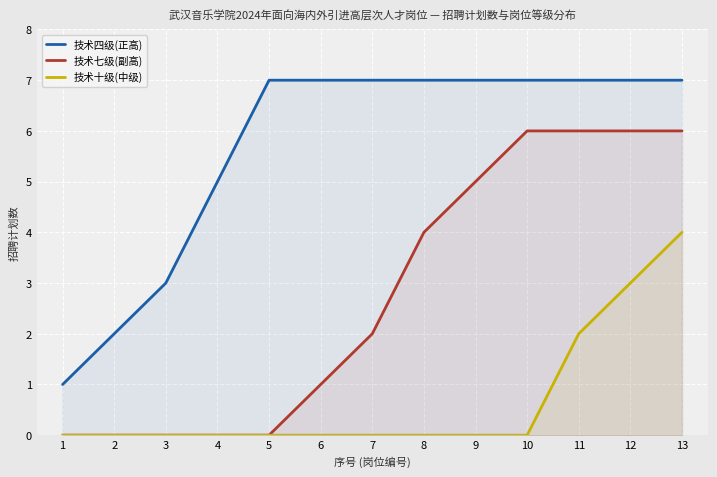

How many data points does each series have?

13